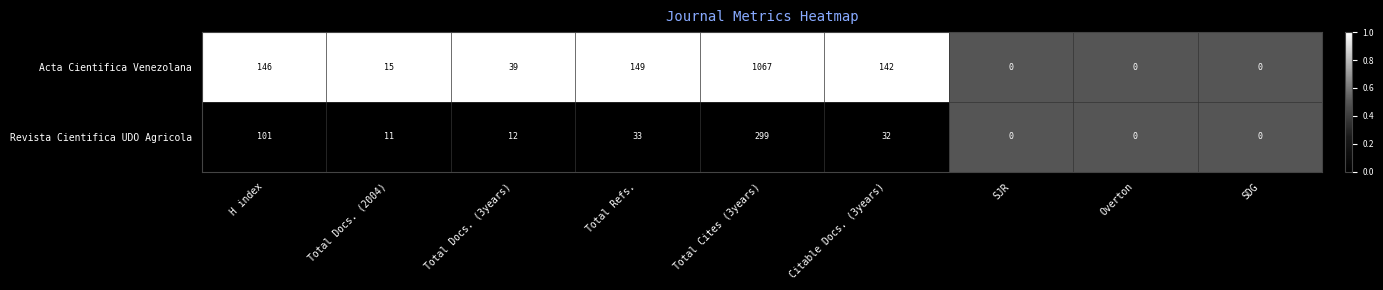

List the series in order of their overall mean, highest first.

Acta Cientifica Venezolana, Revista Cientifica UDO Agricola